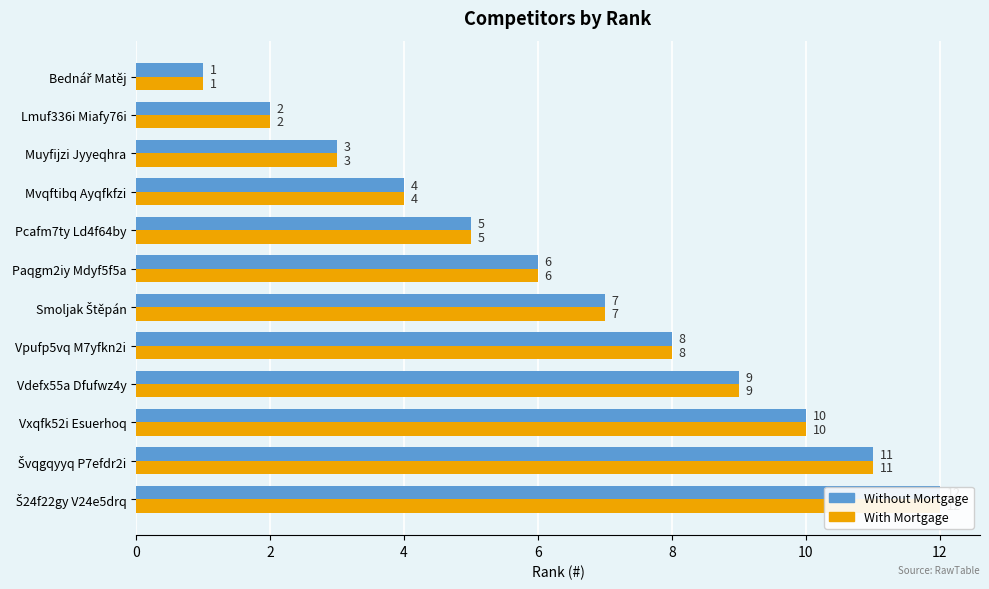

How many categories are shown in the chart?

12